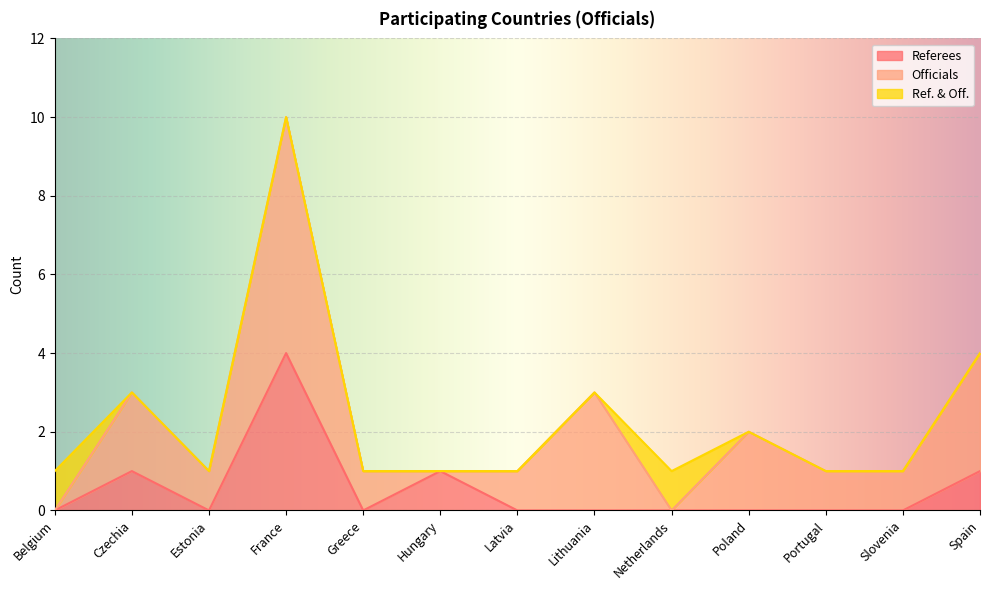

Which series has the widest spread of values?

Officials